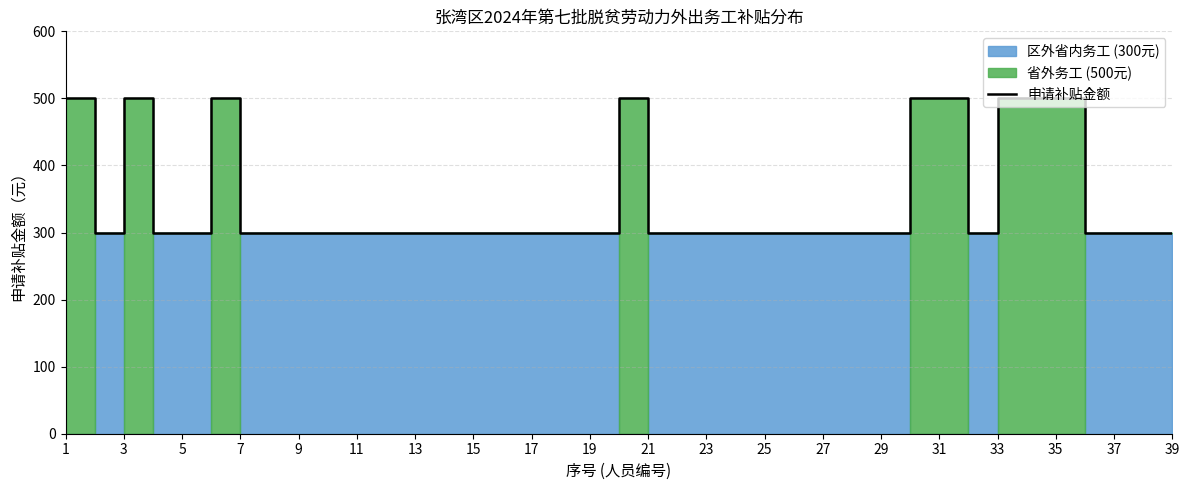

How many lines are shown in the chart?

1